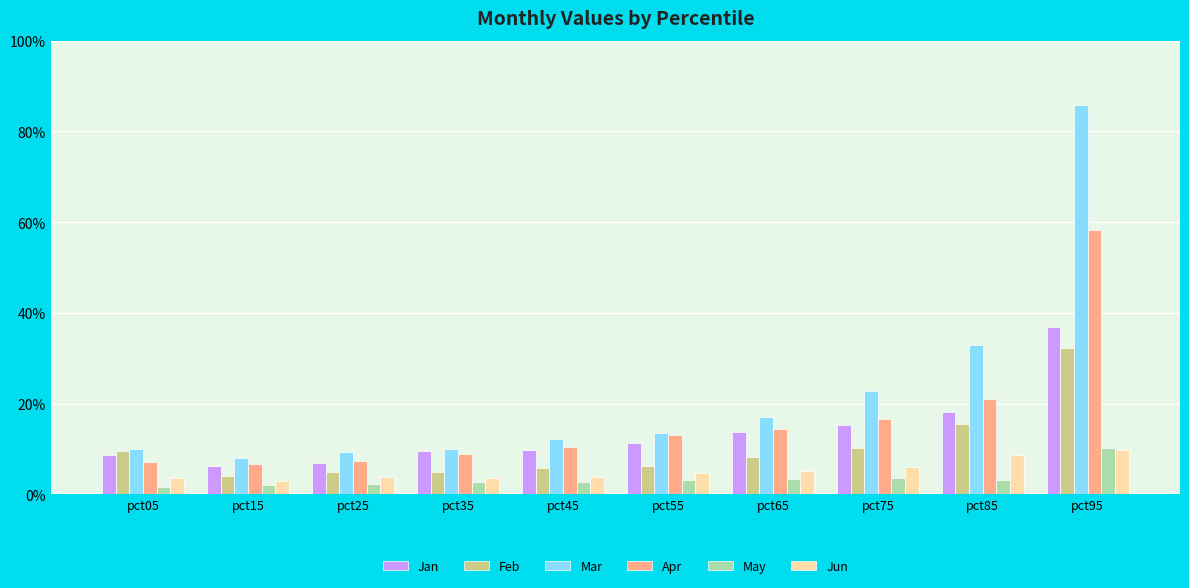

What is the total value across all series at pct55?

0.5